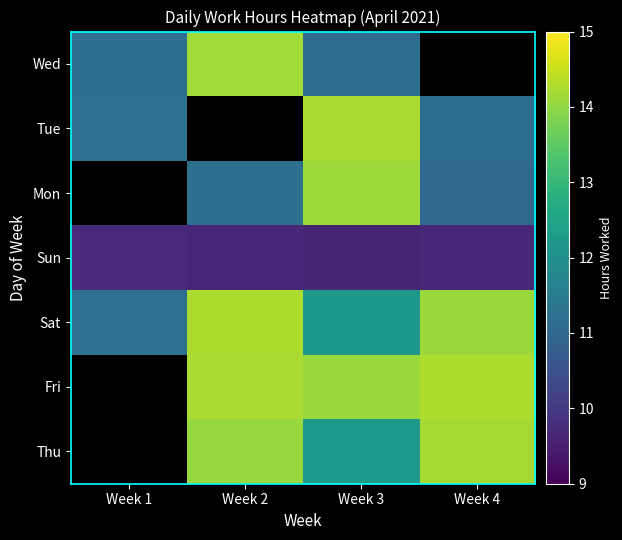

Rank the series at Week 2 from highest to lowest value.

Sat, Fri, Thu, Mon, Tue, Wed, Sun